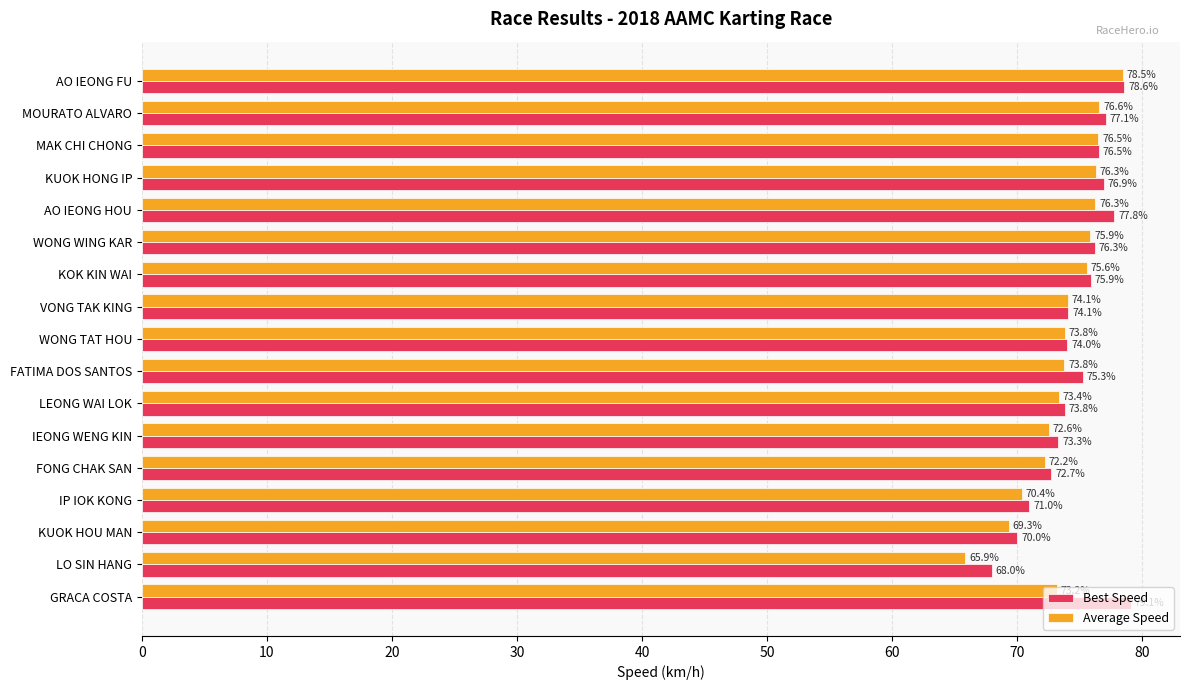

What is the average value of the Best Speed series?

74.7